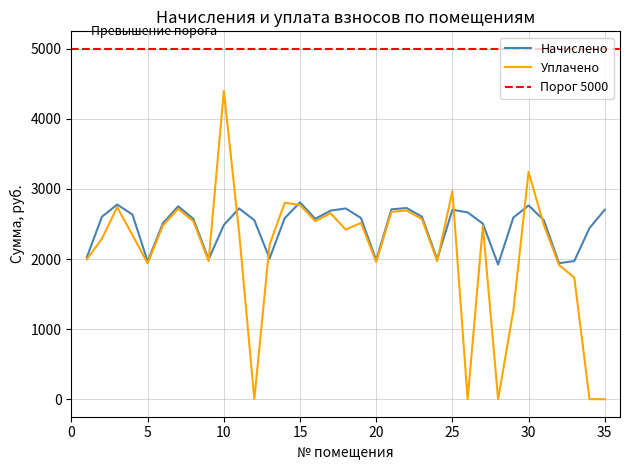

Does the chart have visible grid lines?

Yes